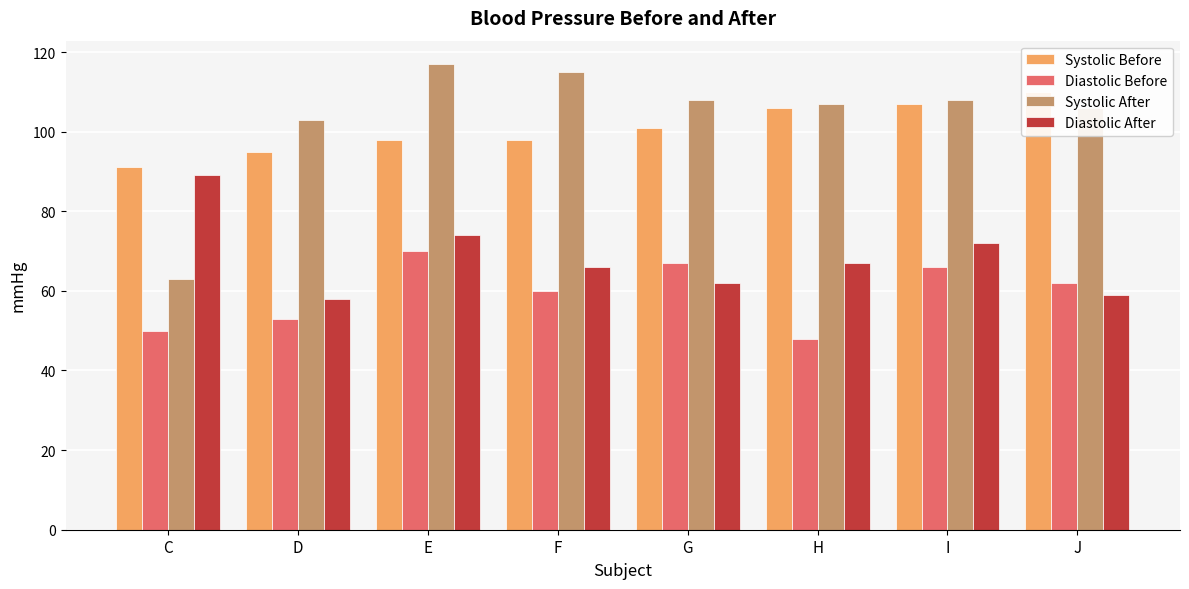

Does the chart contain stacked bars?

No